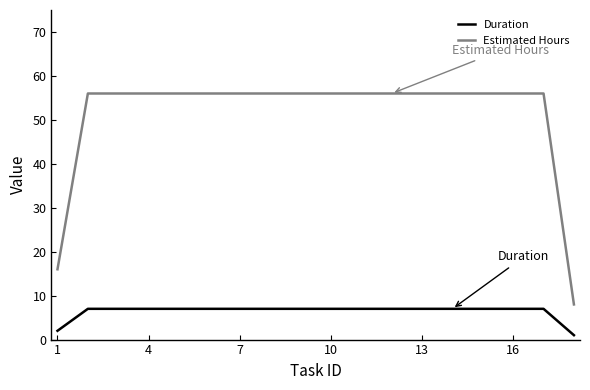

List the series in order of their peak value, highest first.

Estimated Hours, Duration